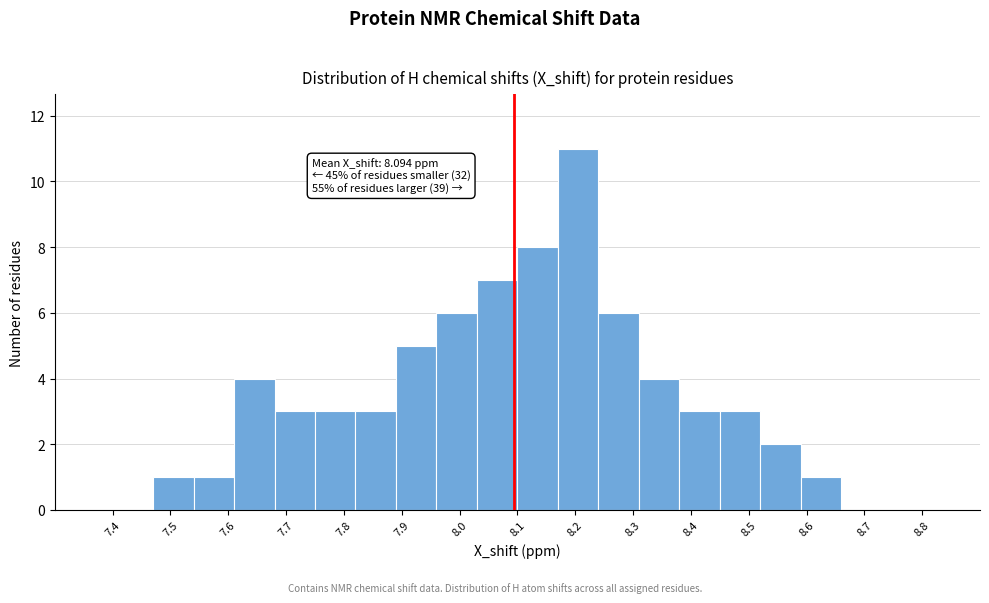

Over which range of the x-axis is the bar tallest?

8.17 to 8.24